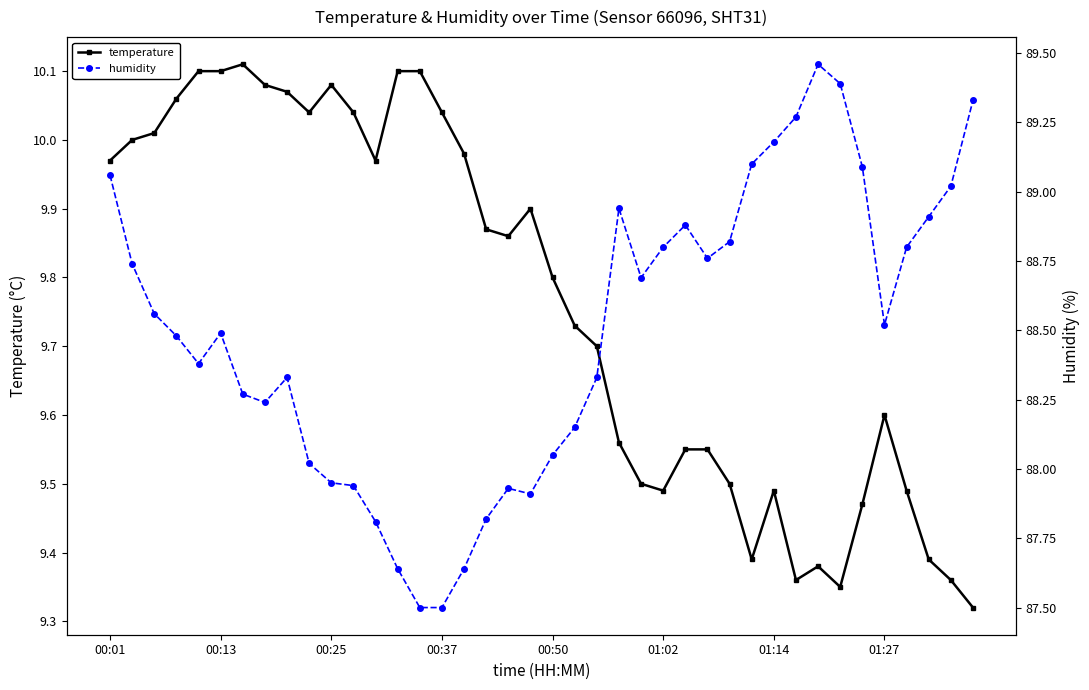

Is it true that temperature equals 2.6 at 00:37?

False